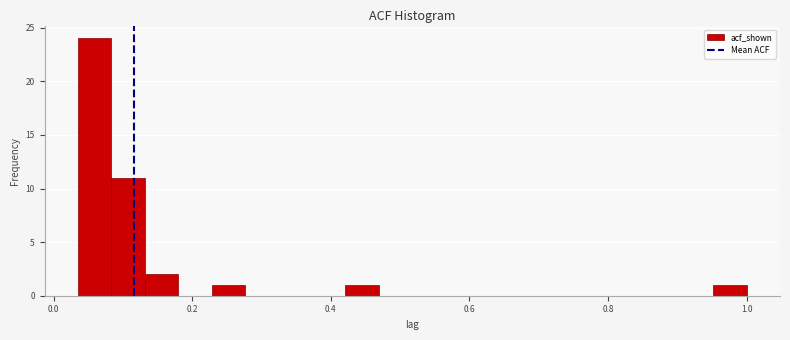

Around what value on the x-axis is the tallest bar? Give the approximate position of its centre, as read against the axis.

0.06